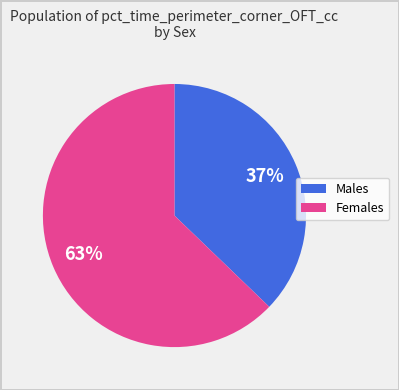

Is there any slice that represents more than half of the pie?

Yes